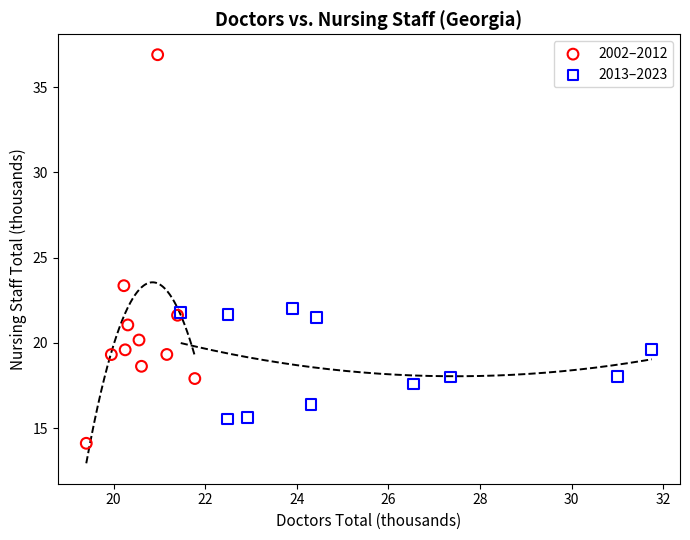

Which series has the widest spread of Y values?

2002–2012